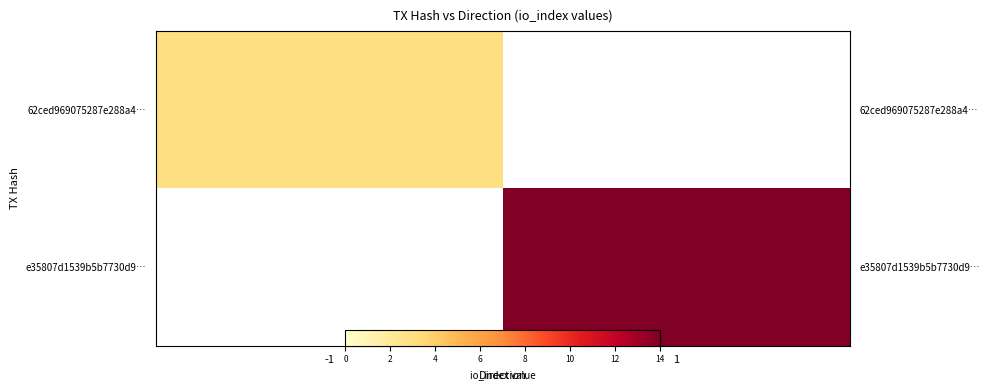

Is the value of e35807d1539b5b7730d9… at -1 greater than the value of 62ced969075287e288a4… at -1?

No